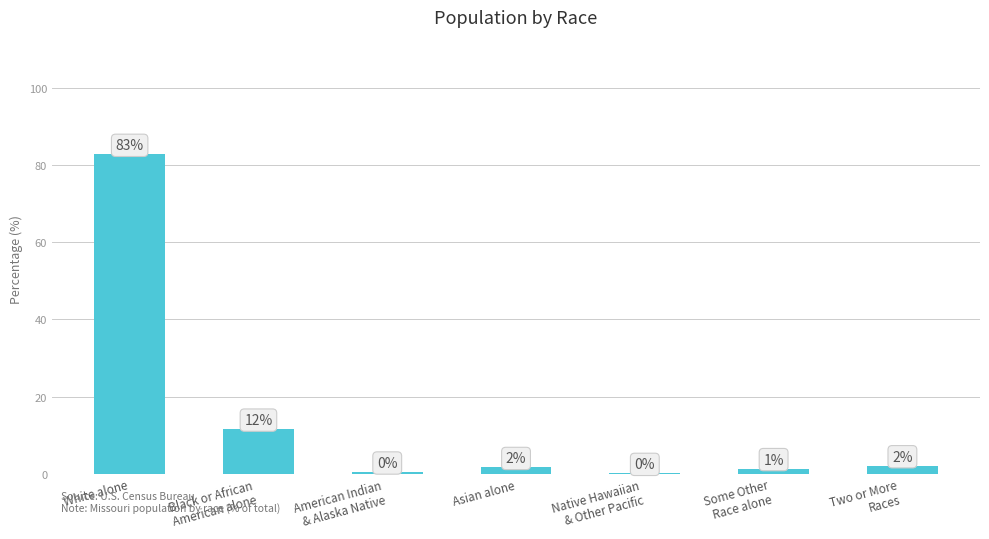

Reading left to right, list all the values displayed in this chart.

82.8	11.6	0.5	1.6	0.1	1.3	2.1